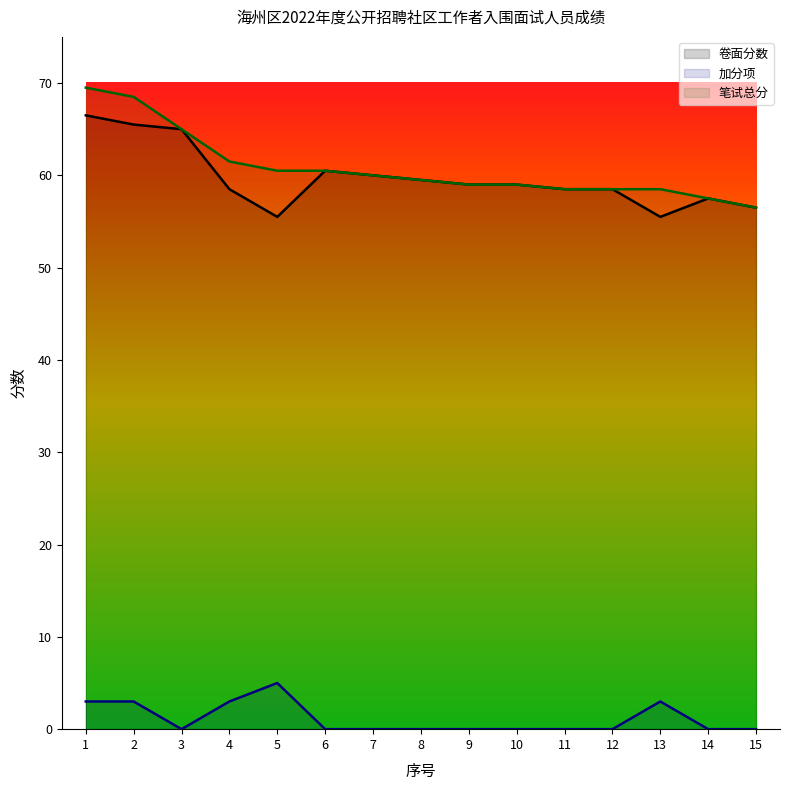

True or false: 加分项 has a value of 0.0 at 3.

True